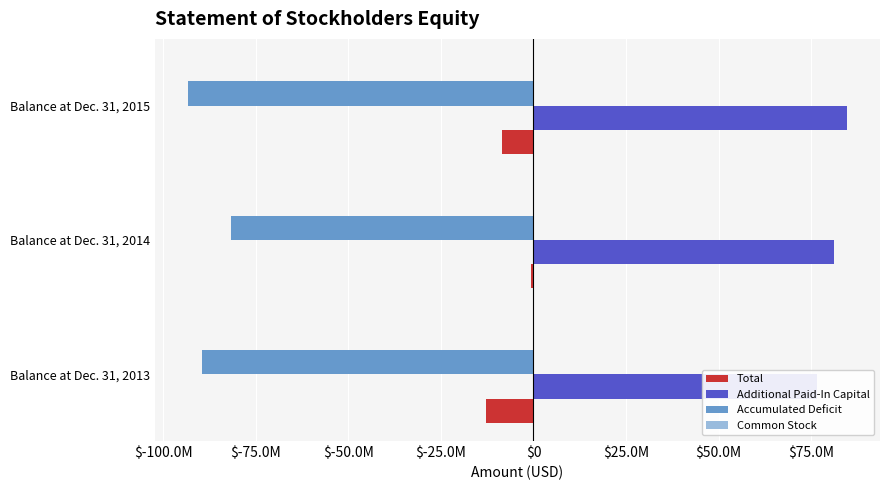

Which series changed the most between Balance at Dec. 31, 2013 and Balance at Dec. 31, 2015?

Additional Paid-In Capital